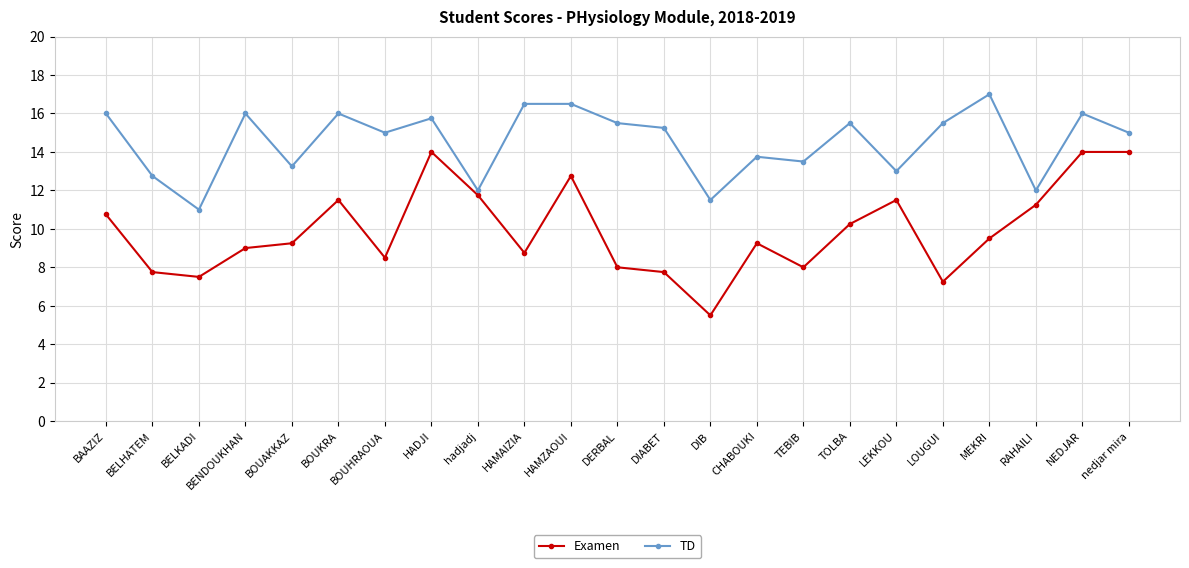

Where is the first local maximum for TD?

BENDOUKHAN